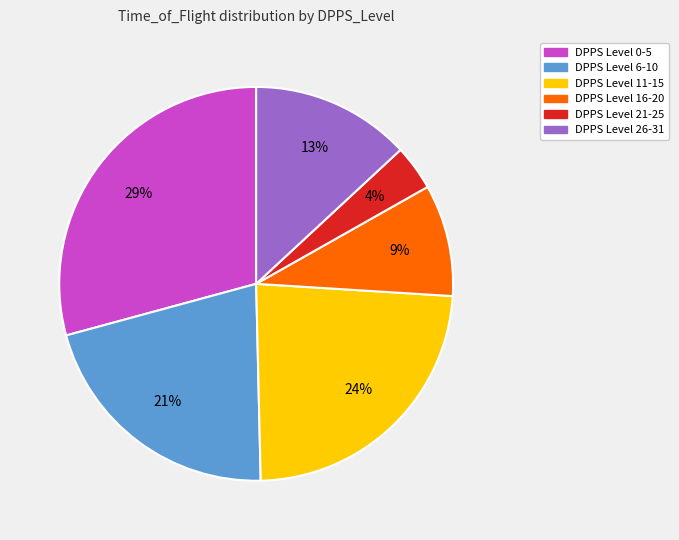

To the nearest percent, what is the average slice percentage?

17%